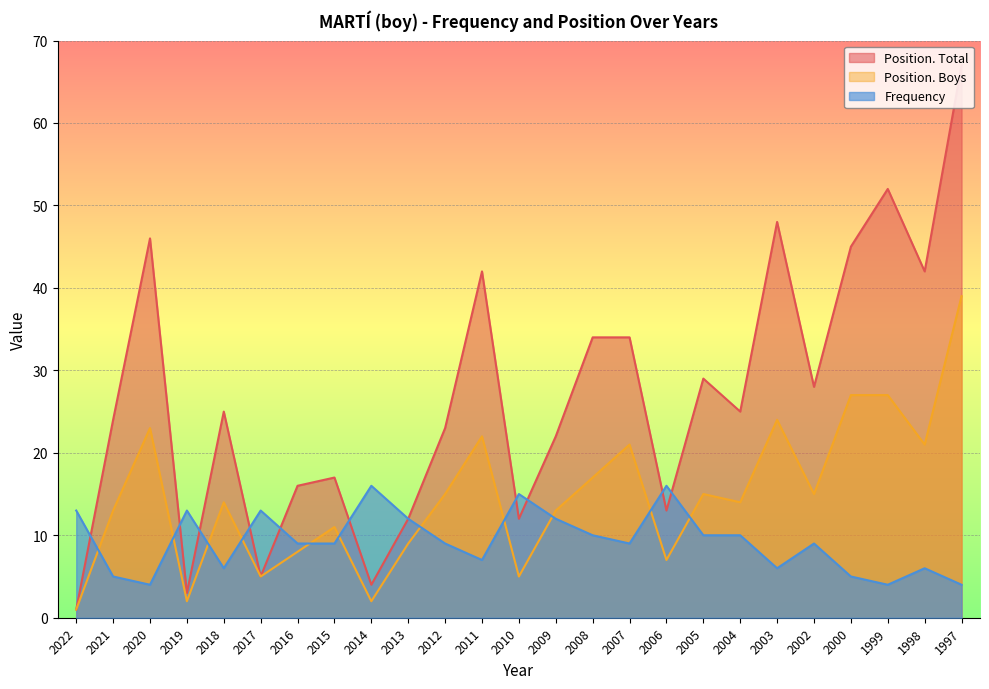

In Position. Boys, how many points are higher than both neighbors (excluding endpoints)?

7